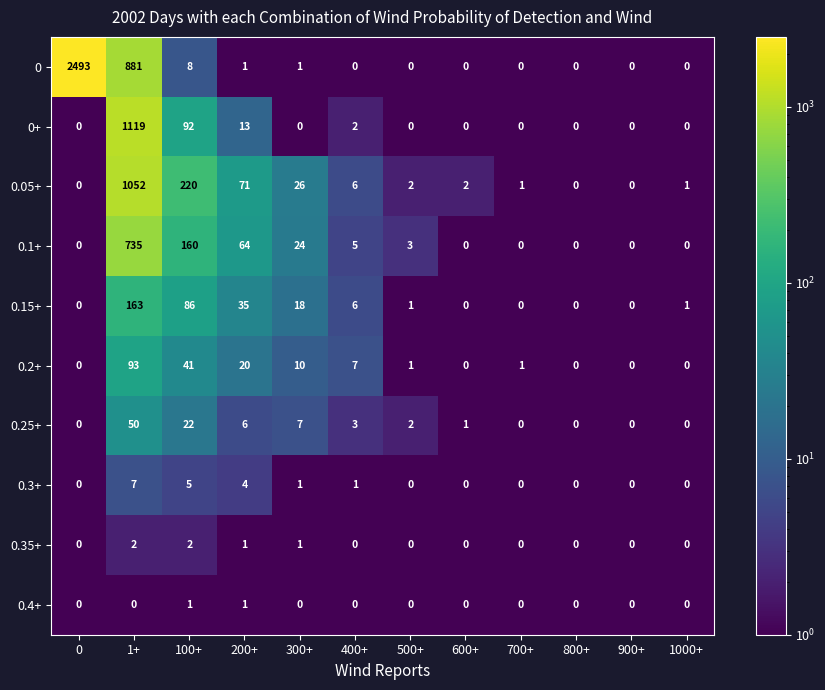

Which series has the widest spread of values?

0